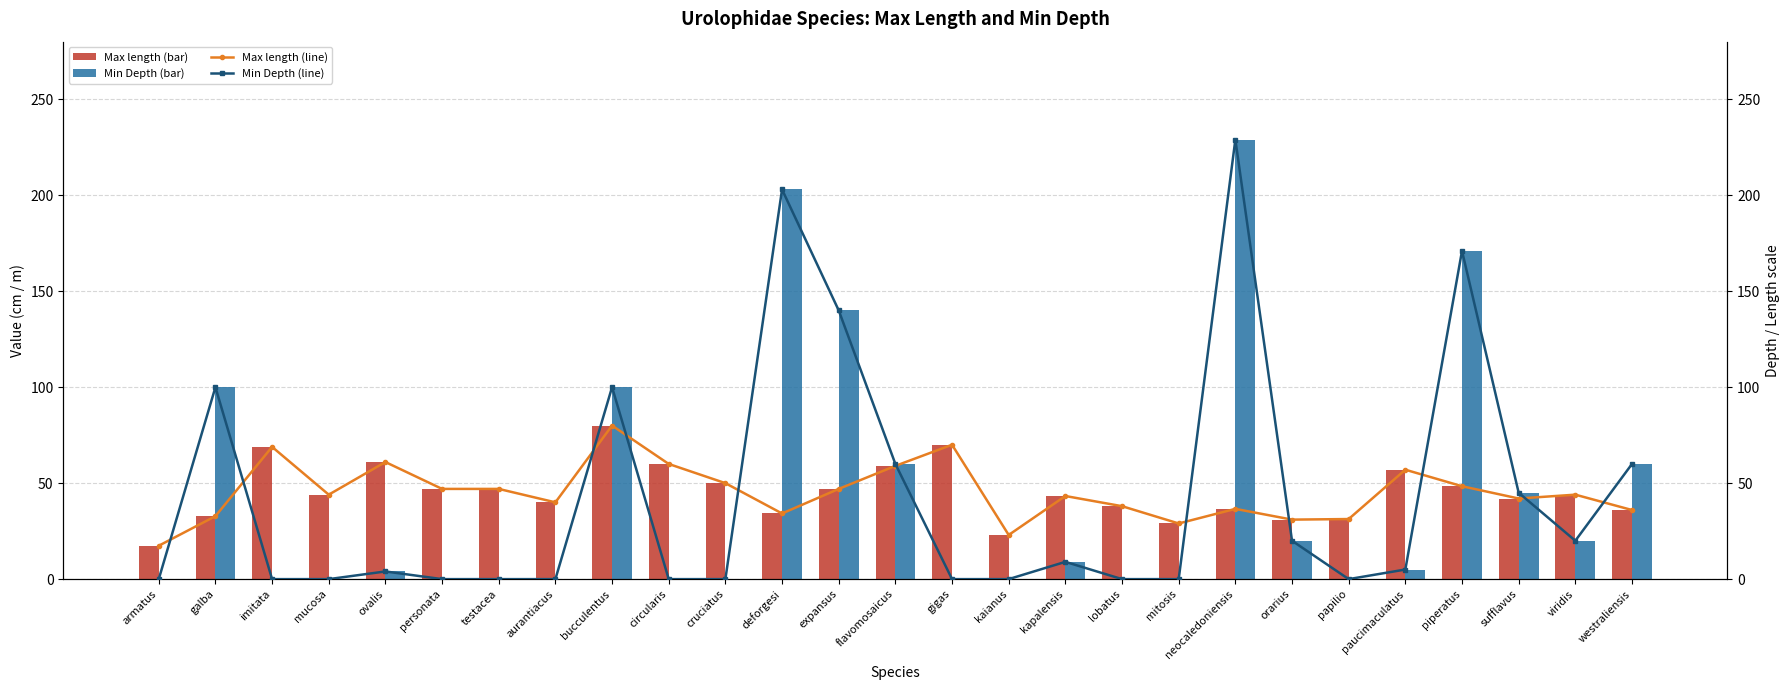

Reading left to right, what are all the values shown in this chart?

Max length: armatus=17.4	galba=32.8	imitata=68.9	mucosa=44.0	ovalis=61.0	personata=47.0	testacea=47.0	aurantiacus=40.0	bucculentus=80.0	circularis=60.0	cruciatus=50.0	deforgesi=34.2	expansus=47.0	flavomosaicus=59.0	gigas=70.0	kaianus=23.0	kapalensis=43.3	lobatus=38.0	mitosis=29.0	neocaledoniensis=36.6	orarius=31.0	papilio=31.3	paucimaculatus=57.0	piperatus=48.4	sufflavus=42.0	viridis=44.0	westraliensis=36.0
Min Depth: armatus=0.0	galba=100.0	imitata=0.0	mucosa=0.0	ovalis=4.0	personata=0.0	testacea=0.0	aurantiacus=0.0	bucculentus=100.0	circularis=0.0	cruciatus=0.0	deforgesi=203.0	expansus=140.0	flavomosaicus=60.0	gigas=0.0	kaianus=0.0	kapalensis=9.0	lobatus=0.0	mitosis=0.0	neocaledoniensis=229.0	orarius=20.0	papilio=0.0	paucimaculatus=5.0	piperatus=171.0	sufflavus=45.0	viridis=20.0	westraliensis=60.0
Max length (trend): armatus=17.4	galba=32.8	imitata=68.9	mucosa=44.0	ovalis=61.0	personata=47.0	testacea=47.0	aurantiacus=40.0	bucculentus=80.0	circularis=60.0	cruciatus=50.0	deforgesi=34.2	expansus=47.0	flavomosaicus=59.0	gigas=70.0	kaianus=23.0	kapalensis=43.3	lobatus=38.0	mitosis=29.0	neocaledoniensis=36.6	orarius=31.0	papilio=31.3	paucimaculatus=57.0	piperatus=48.4	sufflavus=42.0	viridis=44.0	westraliensis=36.0
Min Depth (trend): armatus=0.0	galba=100.0	imitata=0.0	mucosa=0.0	ovalis=4.0	personata=0.0	testacea=0.0	aurantiacus=0.0	bucculentus=100.0	circularis=0.0	cruciatus=0.0	deforgesi=203.0	expansus=140.0	flavomosaicus=60.0	gigas=0.0	kaianus=0.0	kapalensis=9.0	lobatus=0.0	mitosis=0.0	neocaledoniensis=229.0	orarius=20.0	papilio=0.0	paucimaculatus=5.0	piperatus=171.0	sufflavus=45.0	viridis=20.0	westraliensis=60.0